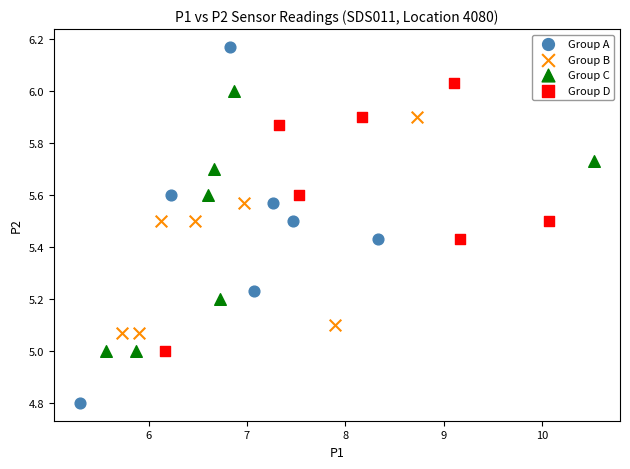

Which series has the largest Y range (max minus min)?

Group A